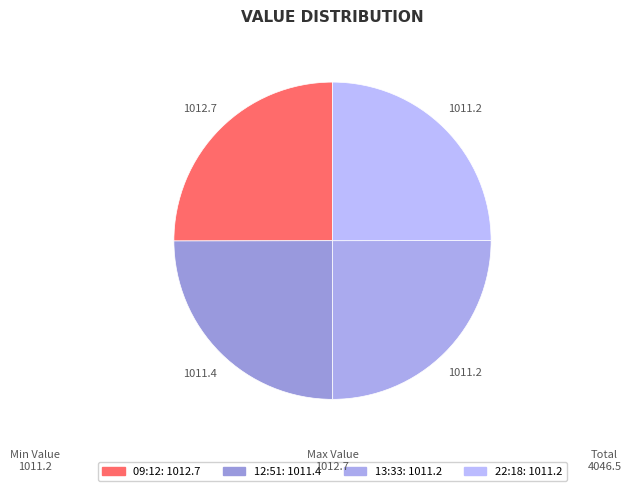

Which slice is the largest?

2022-10-13T09:12:09.479Z